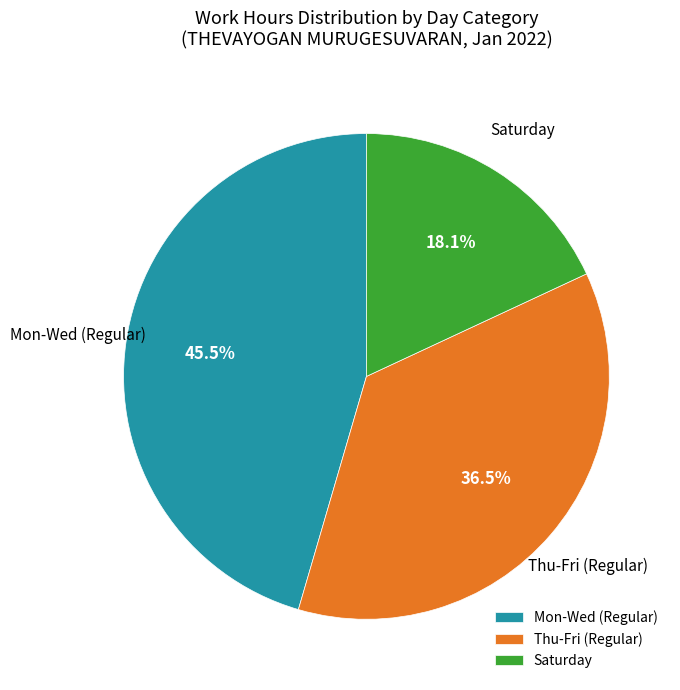

Which category has the biggest portion of the pie?

Mon-Wed (Regular)